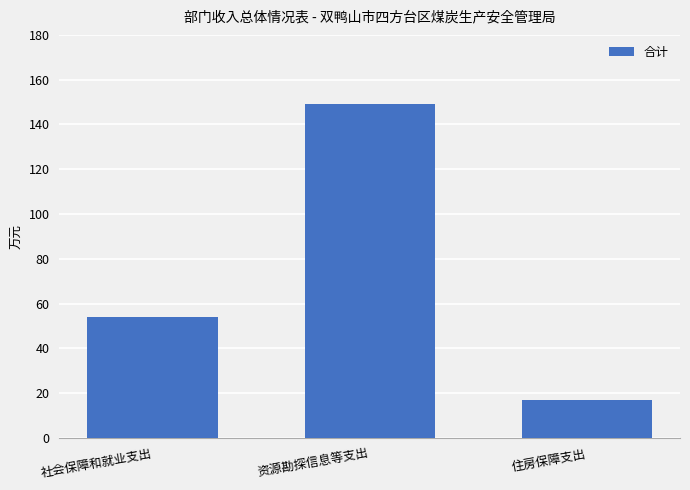

Reading left to right, extract all data points from this chart.

54	149	17